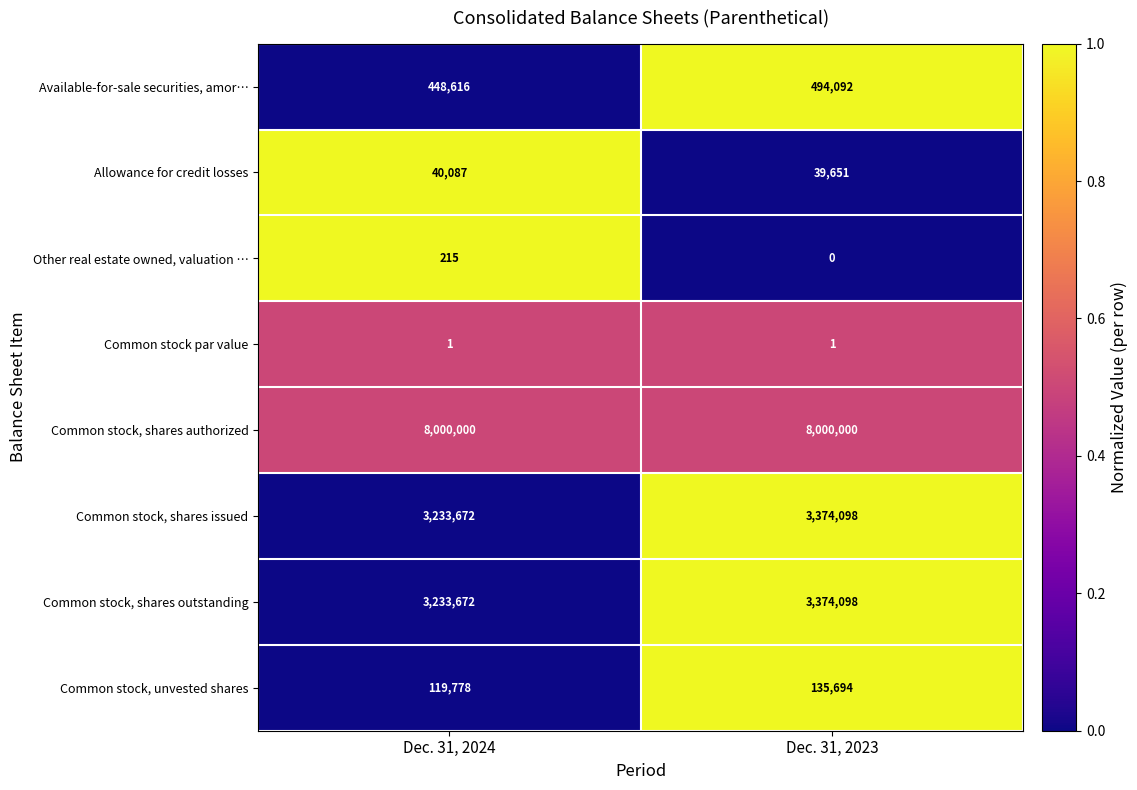

What is the spread (max minus min) of values at Dec. 31, 2023?

8000000